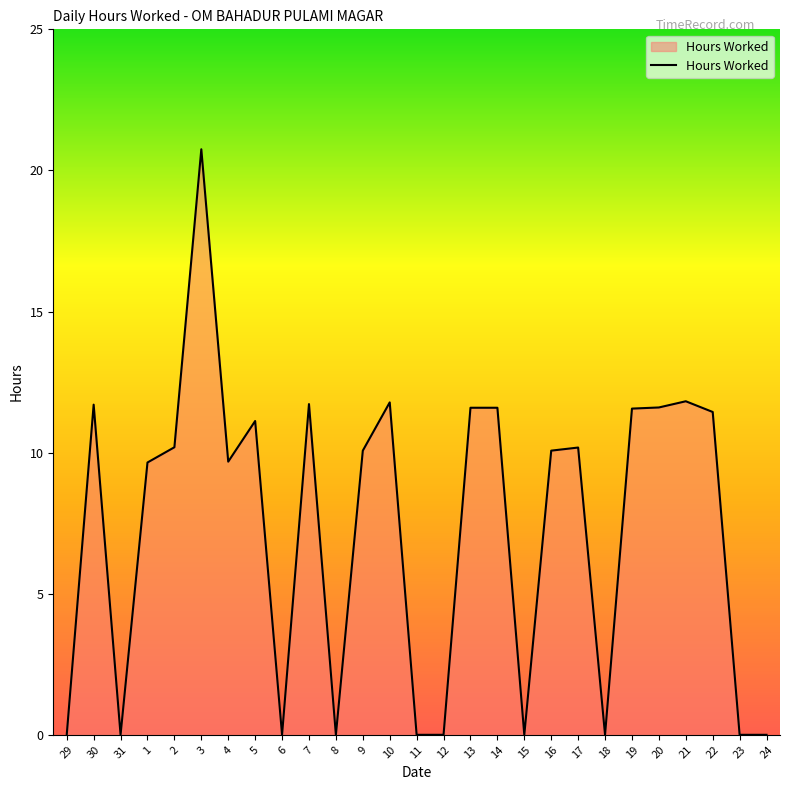

The chart shows a value of 11.1 at 5. True or false?

True